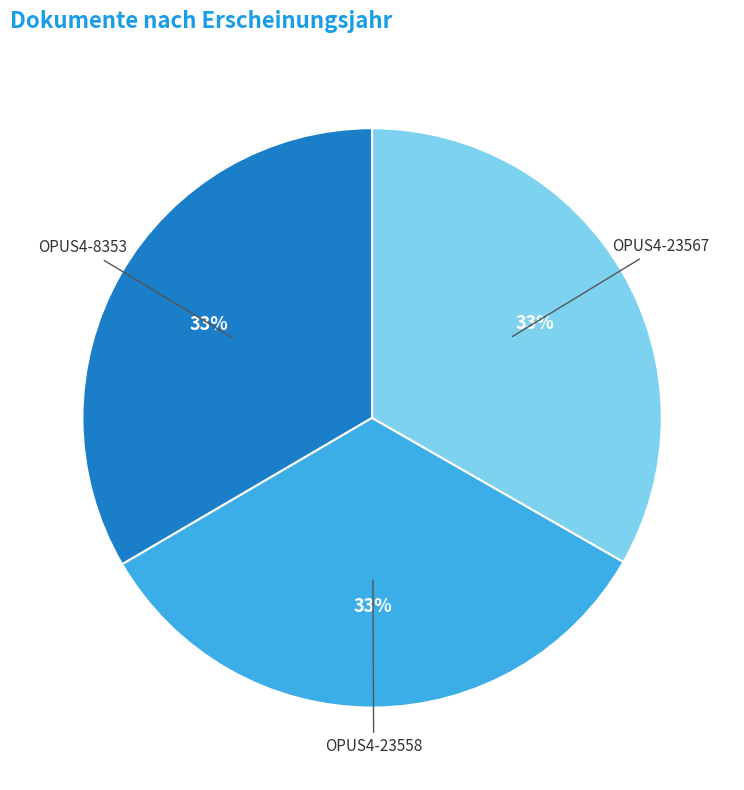

The OPUS4-23558 slice represents 39% of the pie. True or false?

False